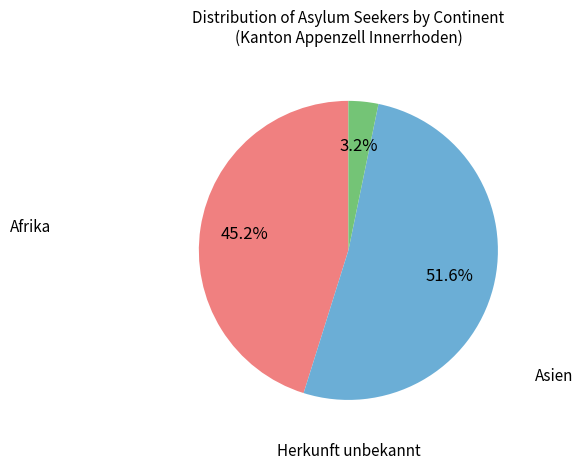

Does any single category account for the majority?

Yes